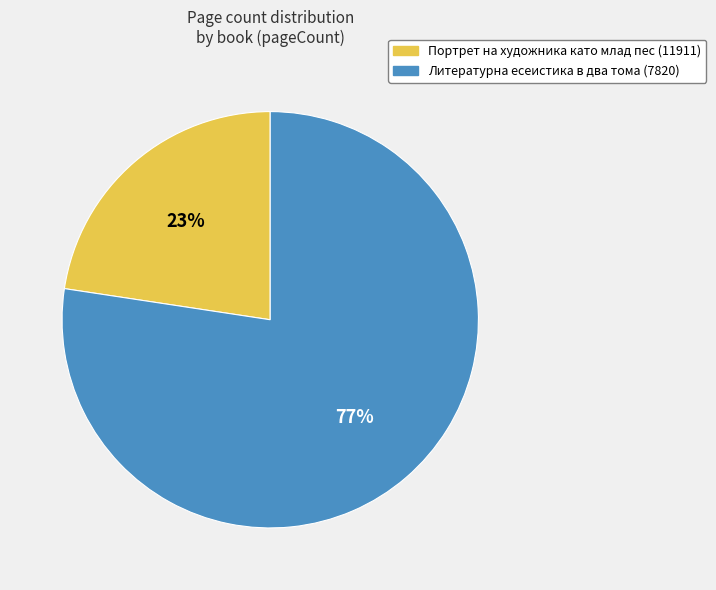

True or false: Портрет на художника като млад пес (11911) accounts for 13% of the total.

False